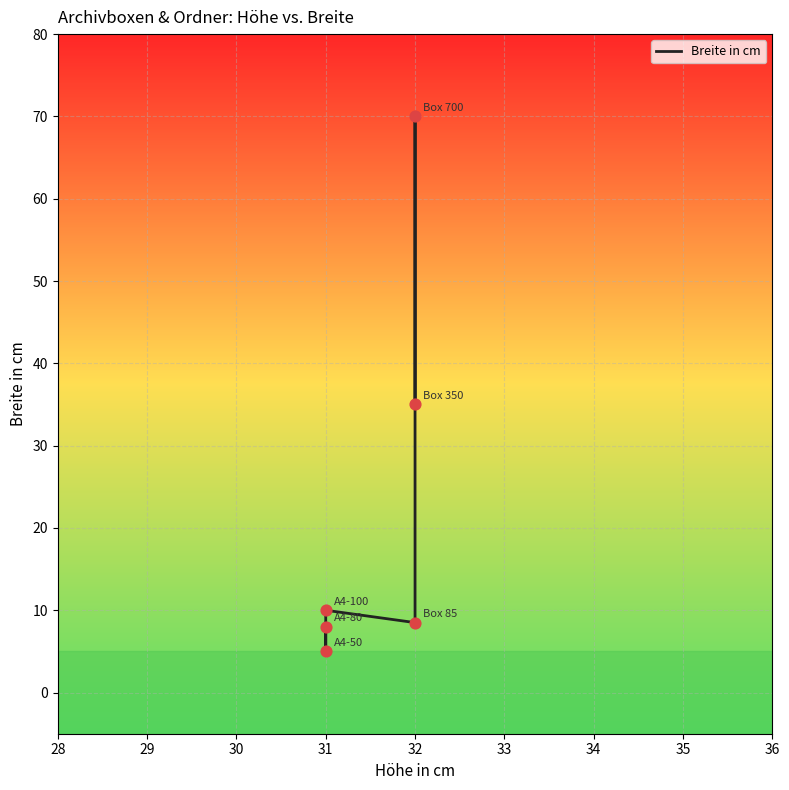

What is the change in value from 31 to 32?

+30.0